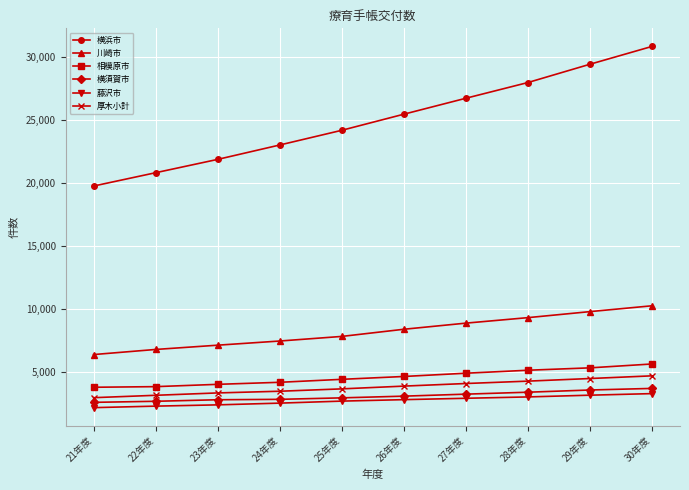

What is the spread (max minus min) of values at 23年度?

19460